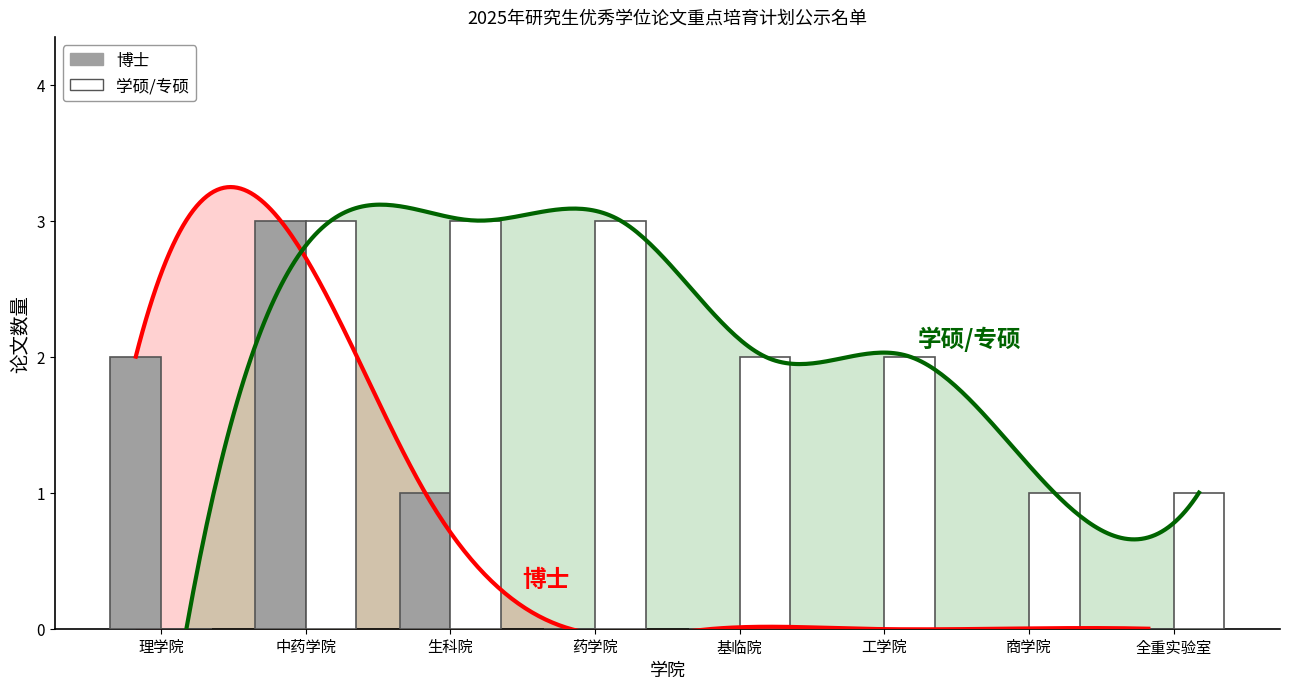

Rank the series by their average value, from lowest to highest.

博士, 学硕/专硕